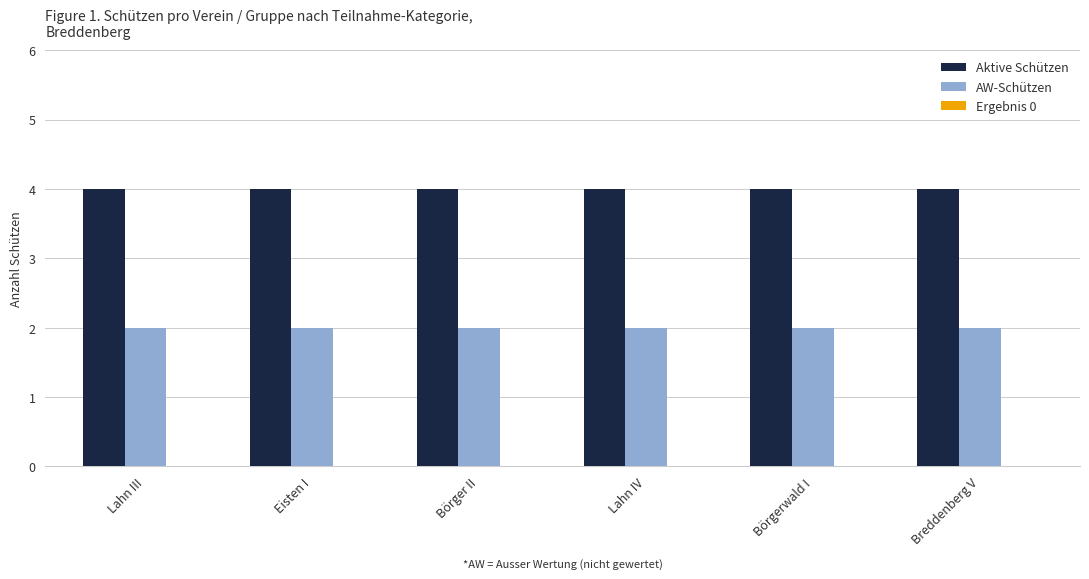

Is the value of AW-Schützen at Börger II greater than the value of Aktive Schützen at Breddenberg V?

No